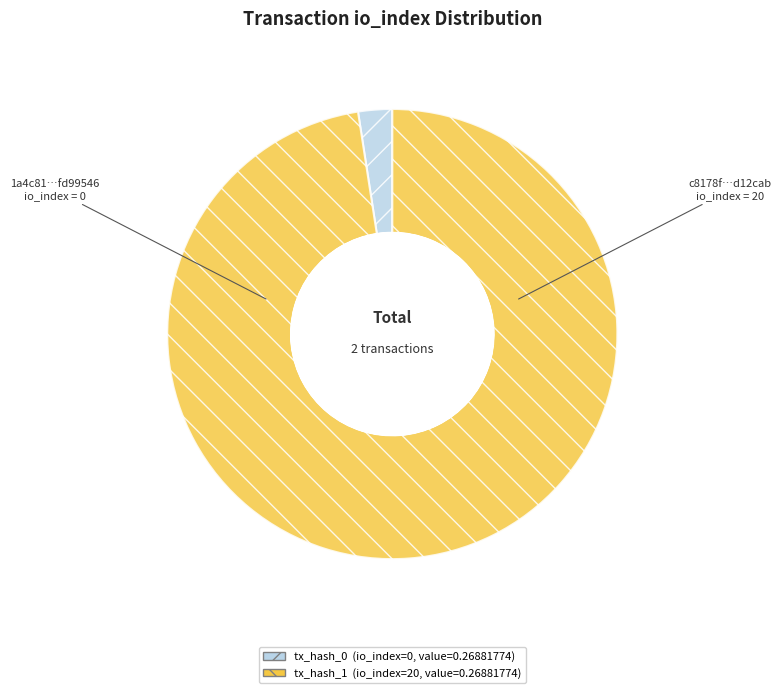

To the nearest percent, what is the combined percentage of tx_hash_0 and tx_hash_1?

100%